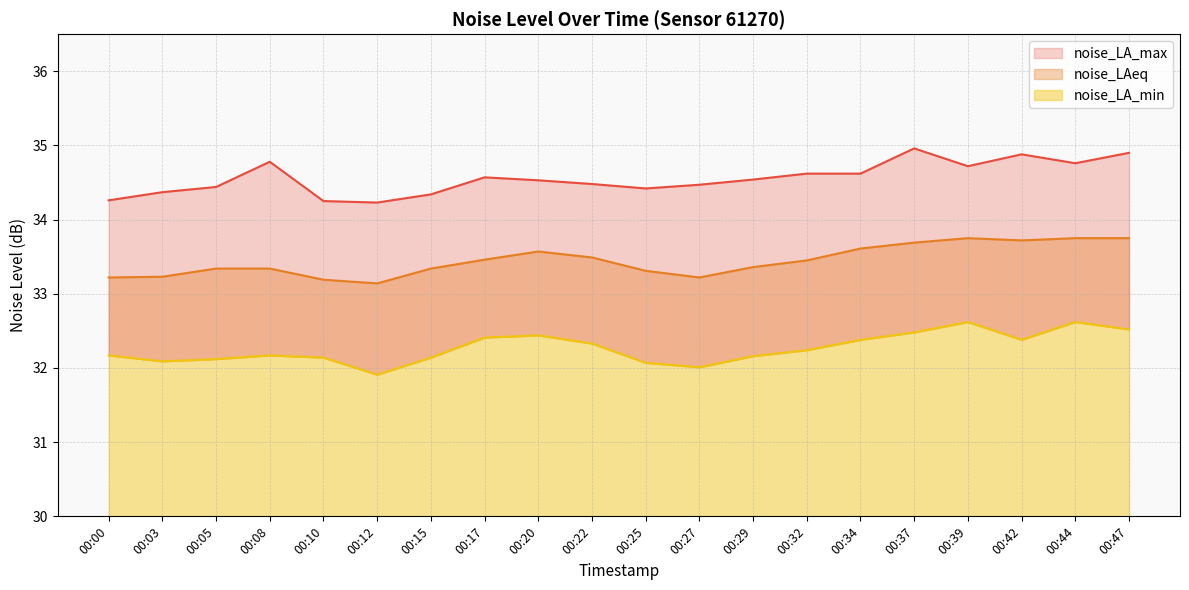

What is the value of the noise_LA_min point at the 20th from the left?

32.5